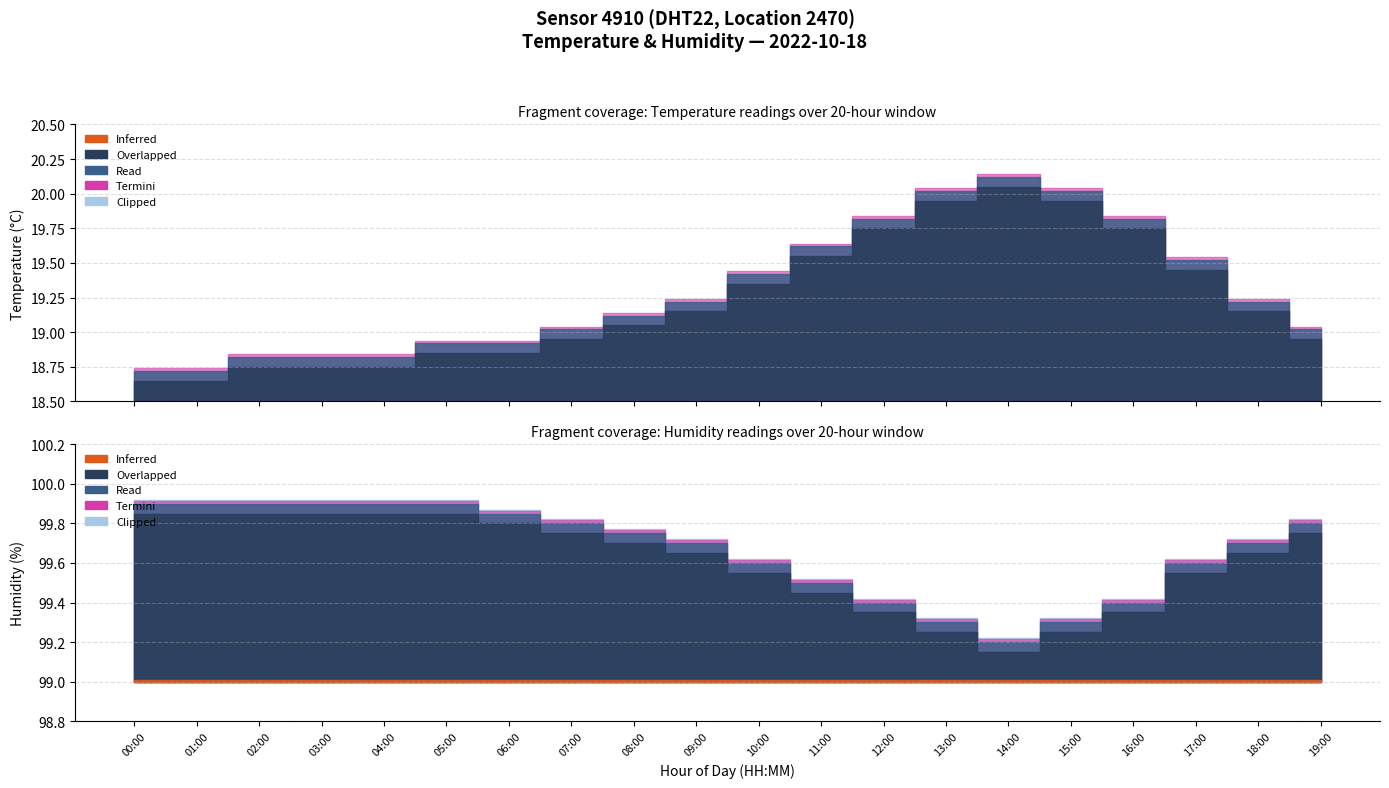

How many lines are shown in the chart?

2